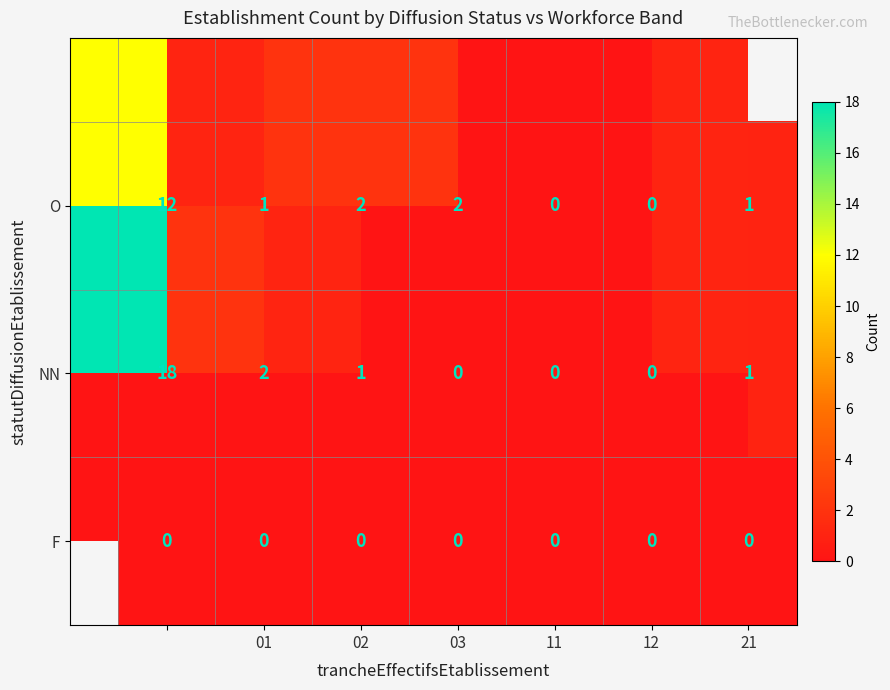

What is the maximum value shown in the chart?

18